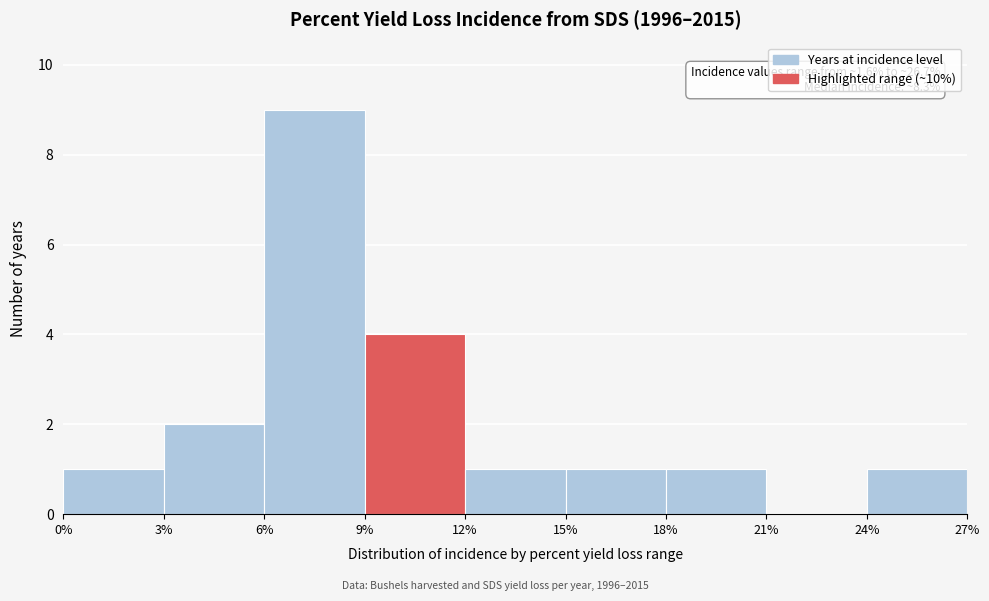

Over which range of the x-axis is the bar tallest?

6% to 9%